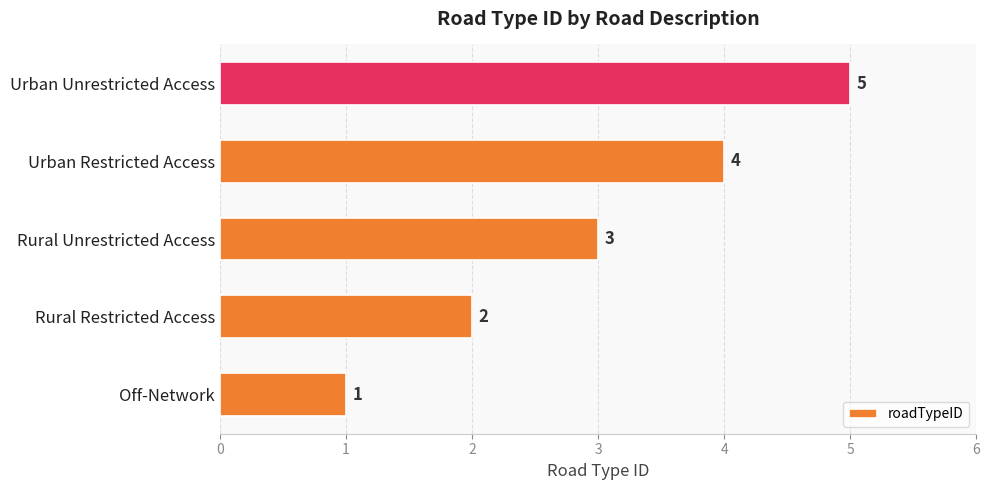

What is the difference between the second highest and minimum values?

3